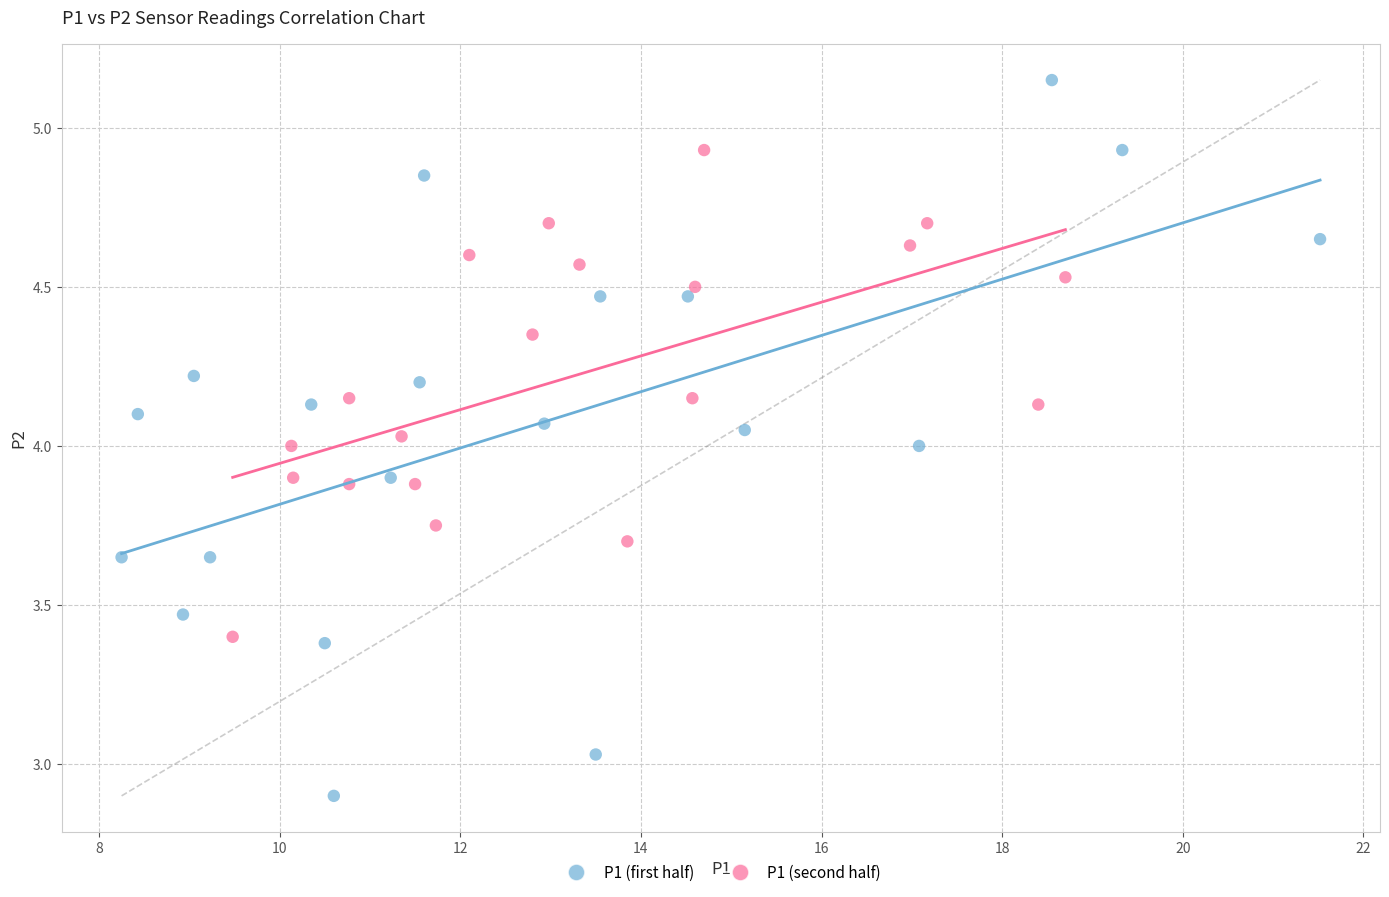

Which series contains the lowest Y value?

P1 (first half)